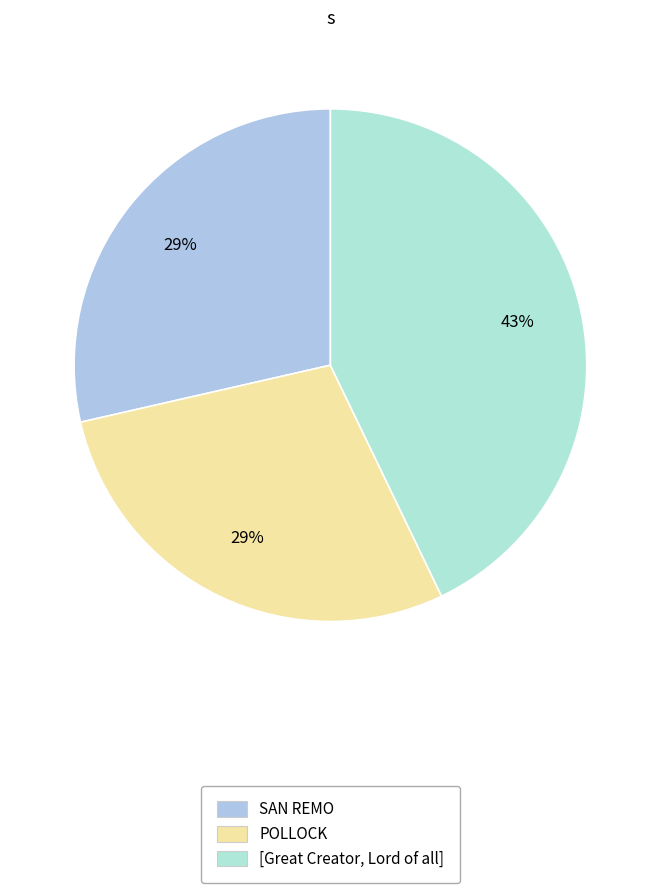

Is there any slice that represents more than half of the pie?

No